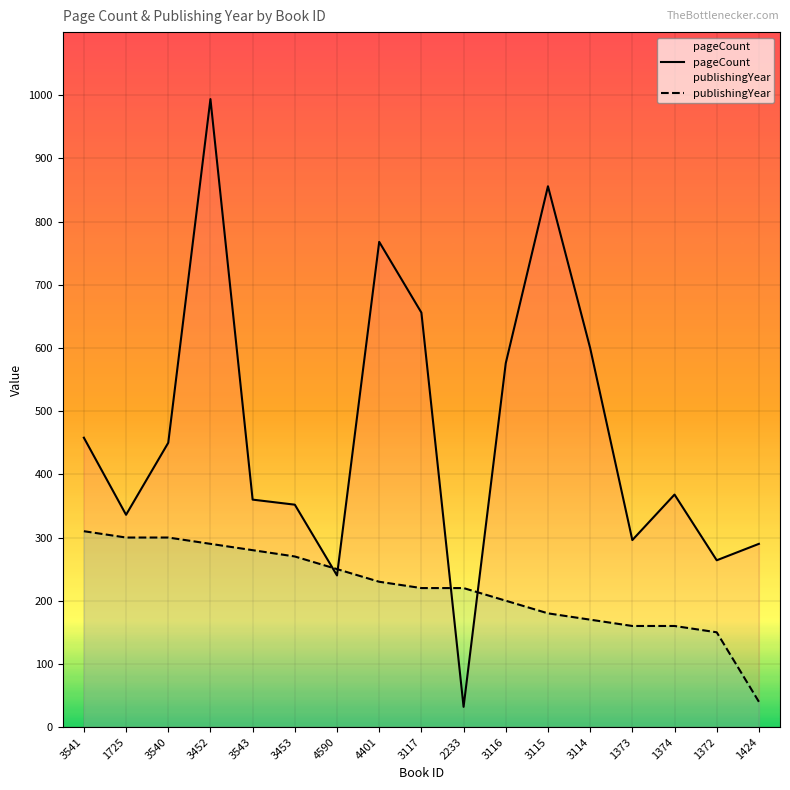

How many values in the pageCount series are below 368?

8